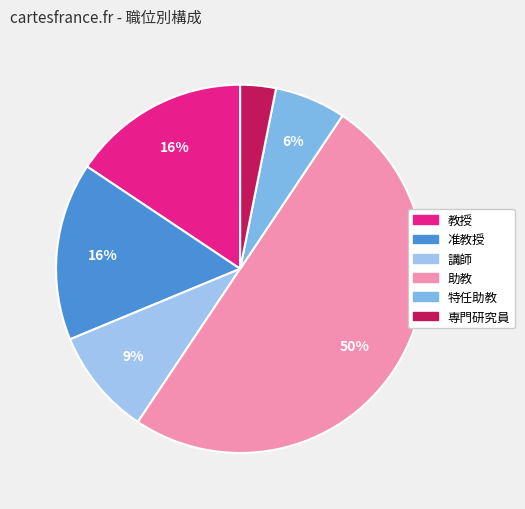

What is the smallest slice in the pie chart?

専門研究員